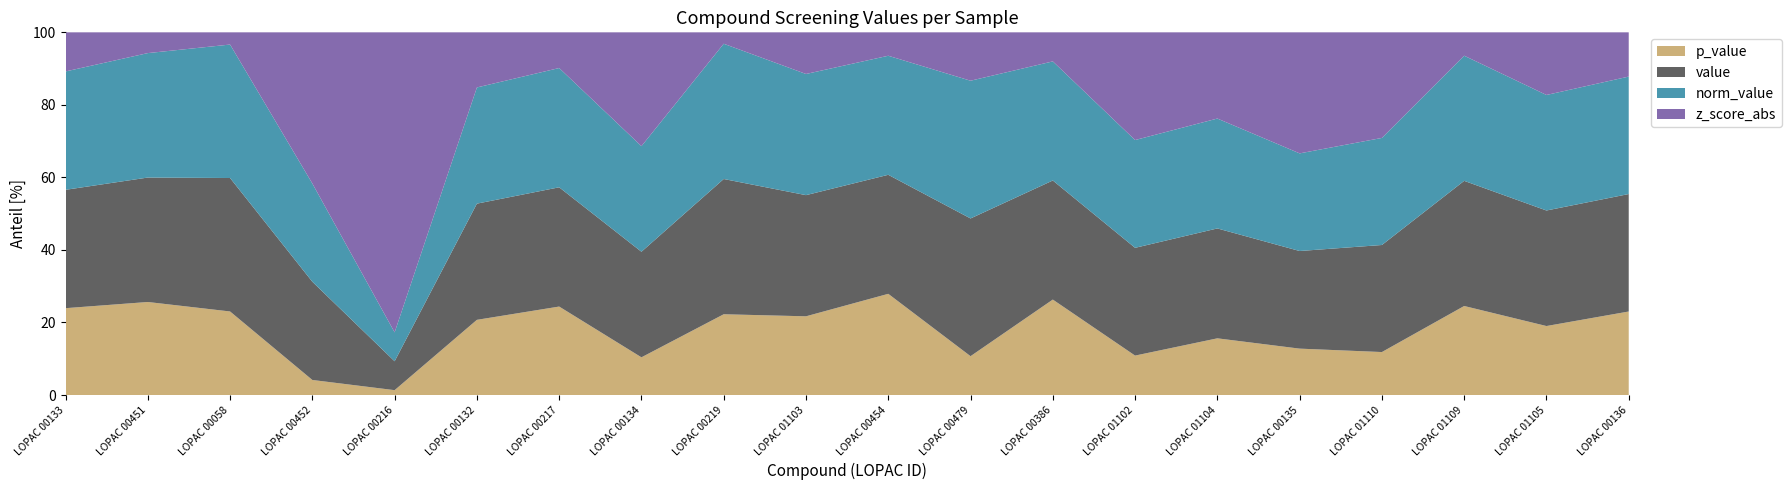

Reading right to left, list all the values displayed in this chart.

p_value: 0.7	0.6	0.7	0.4	0.5	0.5	0.4	0.8	0.3	0.8	0.6	0.6	0.4	0.7	0.7	0.1	0.1	0.6	0.8	0.7
value: 1.0	1.0	1.0	1.0	1.0	1.0	1.0	1.0	1.0	1.0	1.0	1.0	1.0	1.0	1.0	0.8	1.0	1.0	1.0	1.0
norm_value: 1.0	1.0	1.0	1.0	1.0	1.0	1.0	1.0	1.0	1.0	1.0	1.0	1.0	1.0	1.0	0.8	1.0	1.0	1.0	1.0
z_score_abs: 0.4	0.5	0.2	1.0	1.3	0.8	1.0	0.2	0.4	0.2	0.3	0.1	1.1	0.3	0.5	8.4	1.5	0.1	0.2	0.3